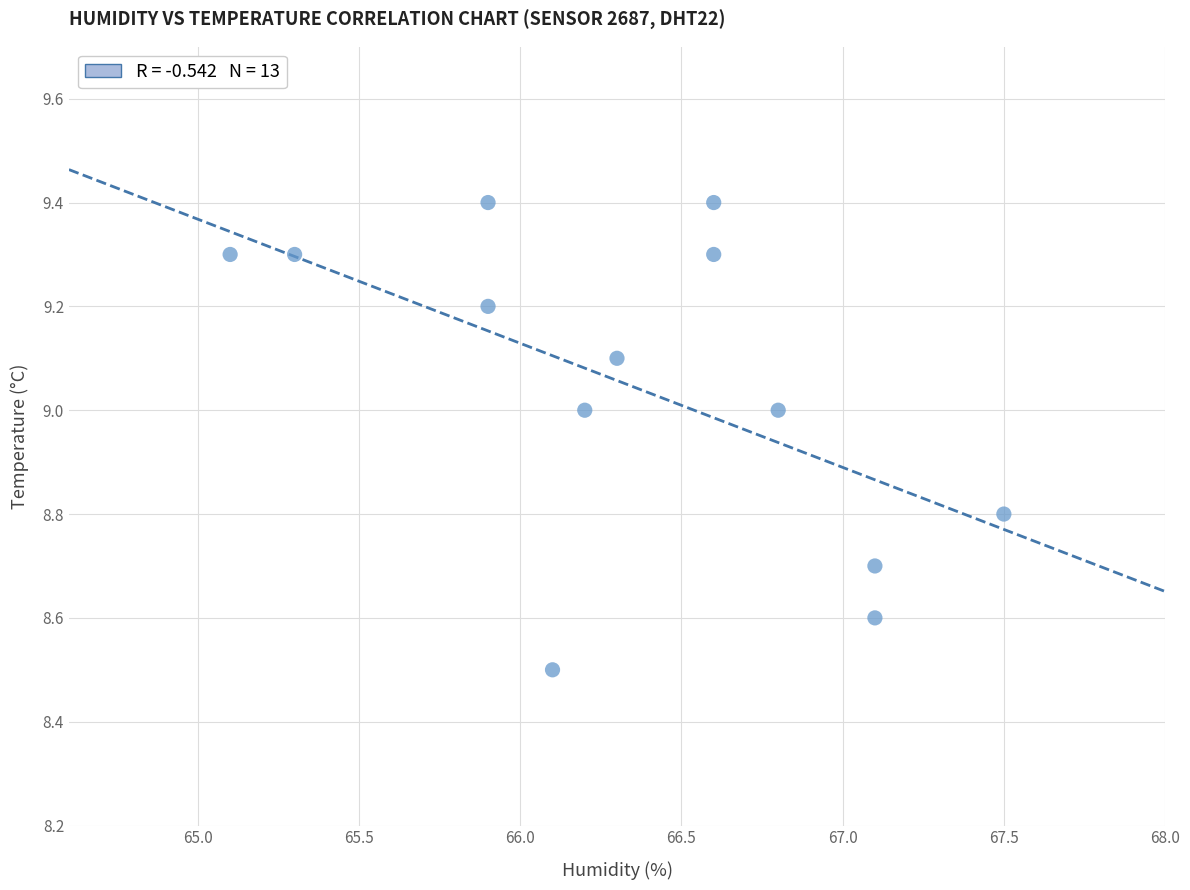

What Y value in the scatter plot is closest to 8?

8.5